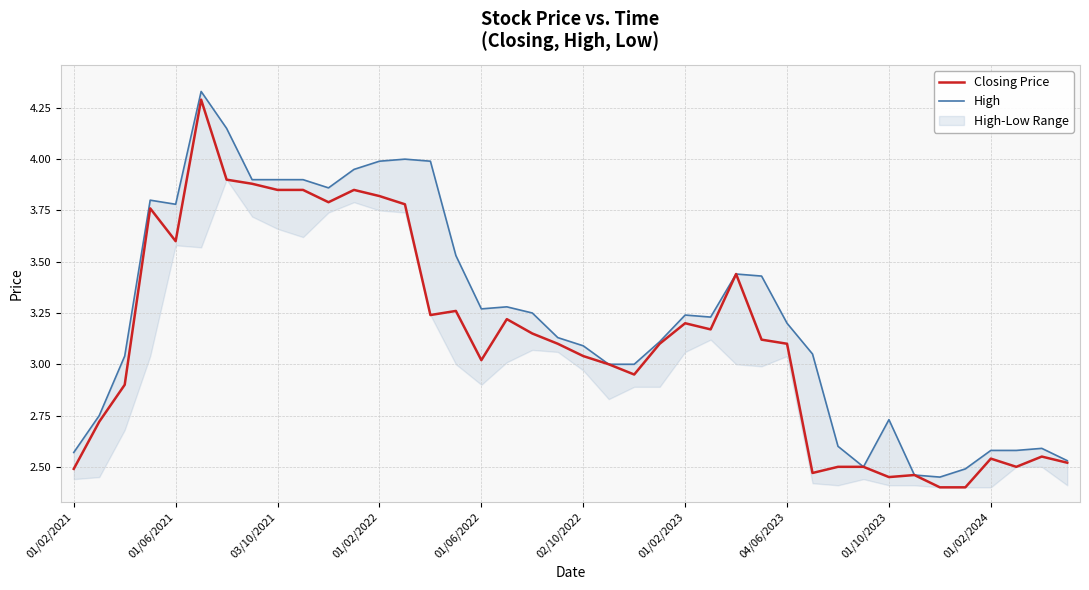

Reading right to left, extract all data points from this chart.

Closing Price: 2.5	2.5	2.5	2.5	2.4	2.4	2.5	2.5	2.5	2.5	2.5	3.1	3.1	3.4	3.2	3.2	3.1	3.0	3.0	3.0	3.1	3.1	3.2	3.0	3.3	3.2	3.8	3.8	3.9	3.8	3.9	3.9	3.9	3.9	4.3	3.6	3.8	2.9	2.7	2.5
High: 2.5	2.6	2.6	2.6	2.5	2.5	2.5	2.7	2.5	2.6	3.0	3.2	3.4	3.4	3.2	3.2	3.1	3.0	3.0	3.1	3.1	3.2	3.3	3.3	3.5	4.0	4.0	4.0	4.0	3.9	3.9	3.9	3.9	4.2	4.3	3.8	3.8	3.0	2.8	2.6